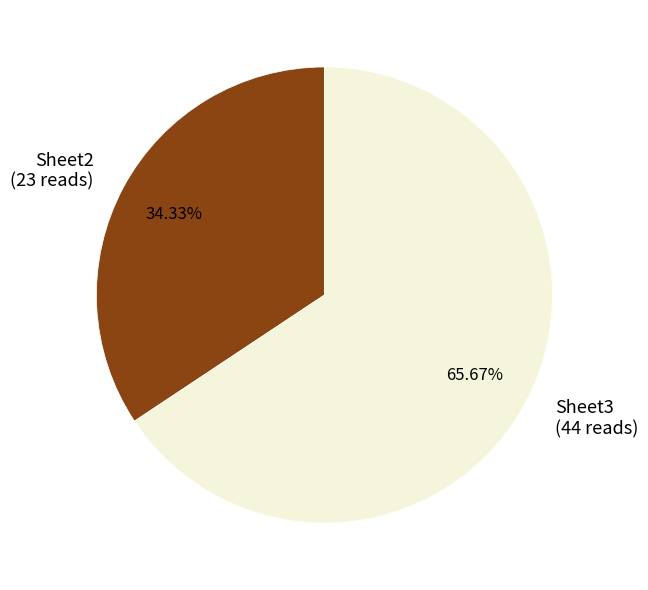

Which has a higher value, Sheet2 or Sheet3?

Sheet3